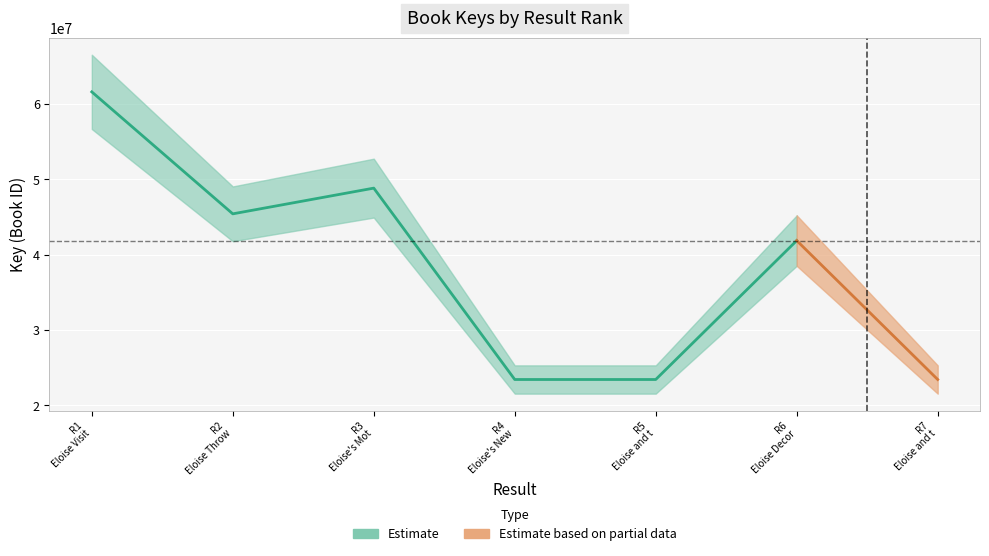

Does the chart display data point markers on the line(s)?

No